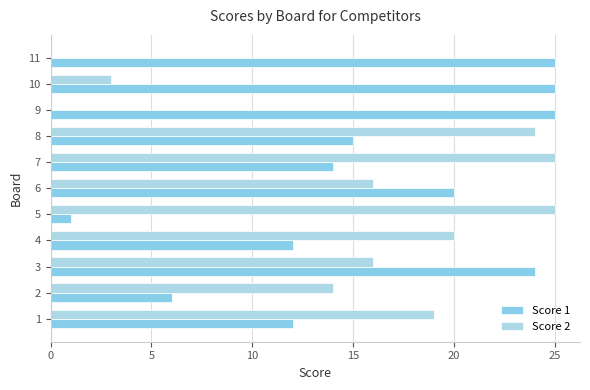

How many data points does each series have?

11